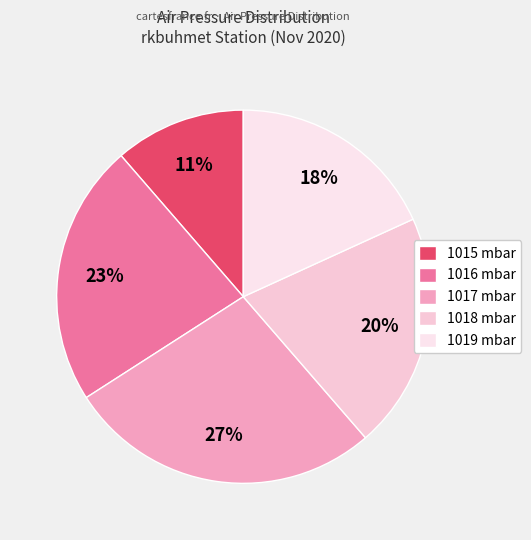

Do 1019 mbar and 1016 mbar together represent more than half of the pie?

No